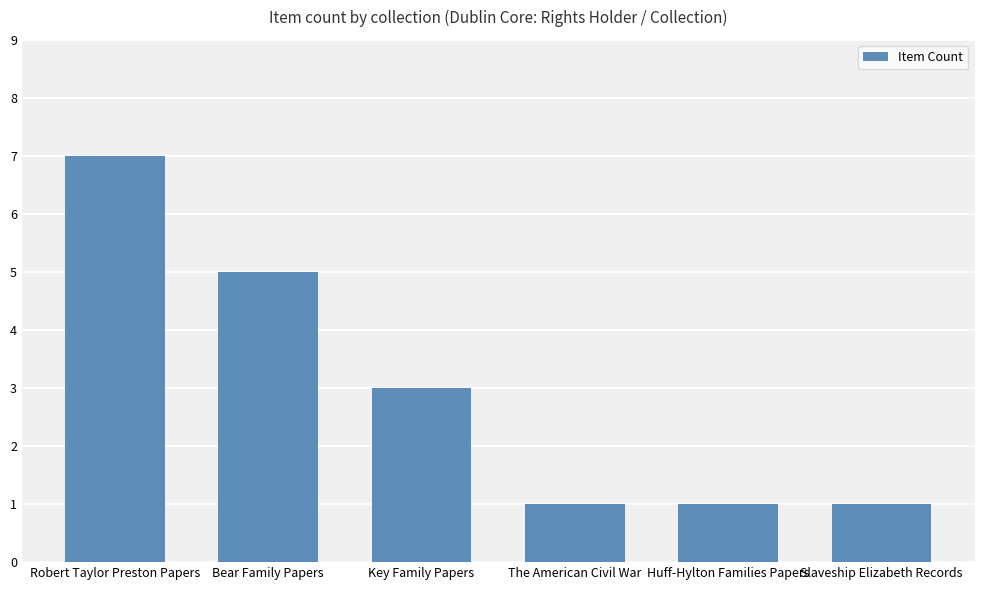

How many data points are less than 3?

3